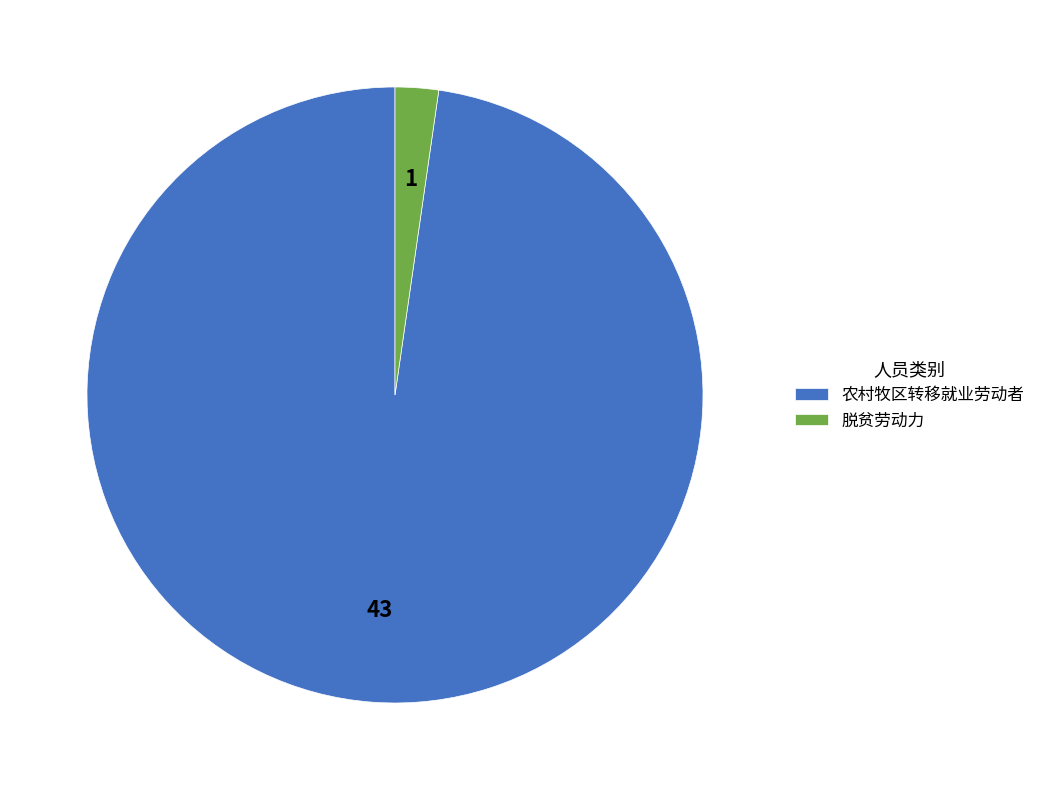

Is there any slice that represents more than half of the pie?

Yes